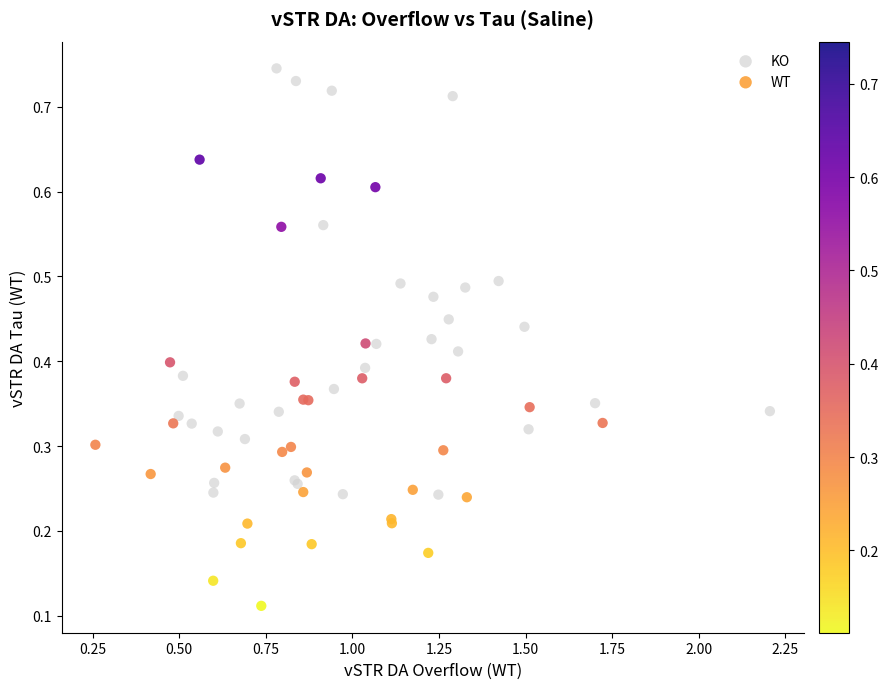

Which series has the largest Y range (max minus min)?

WT